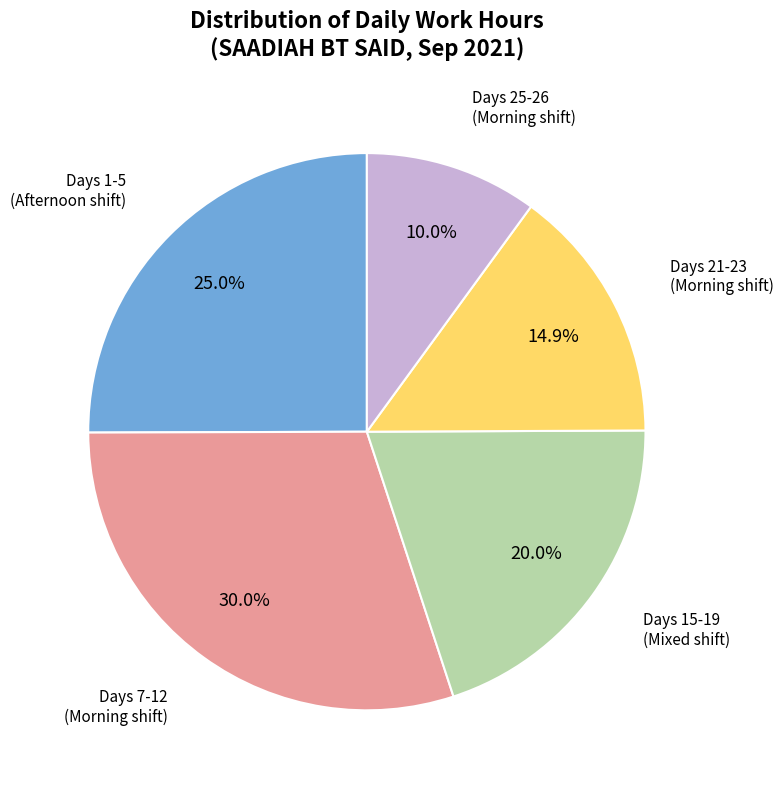

Does any single category account for the majority?

No